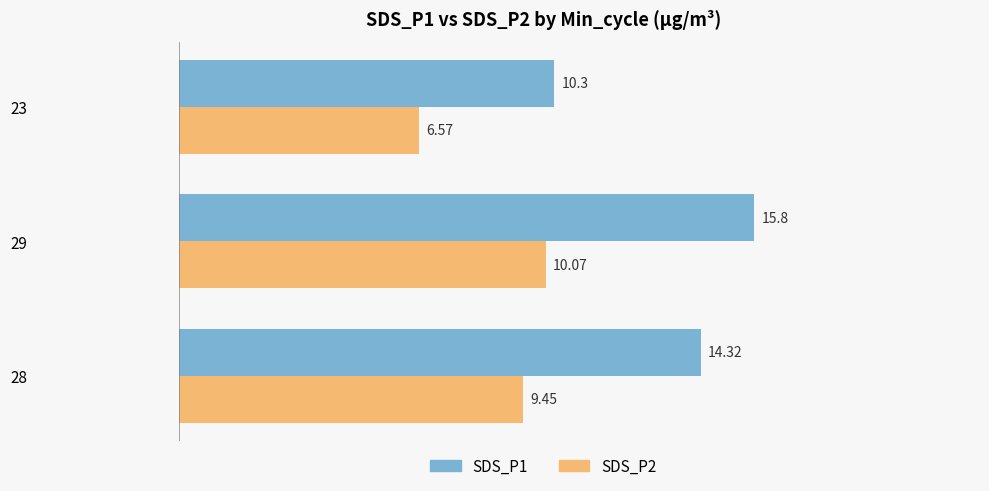

What is the maximum value shown in the chart?

15.8